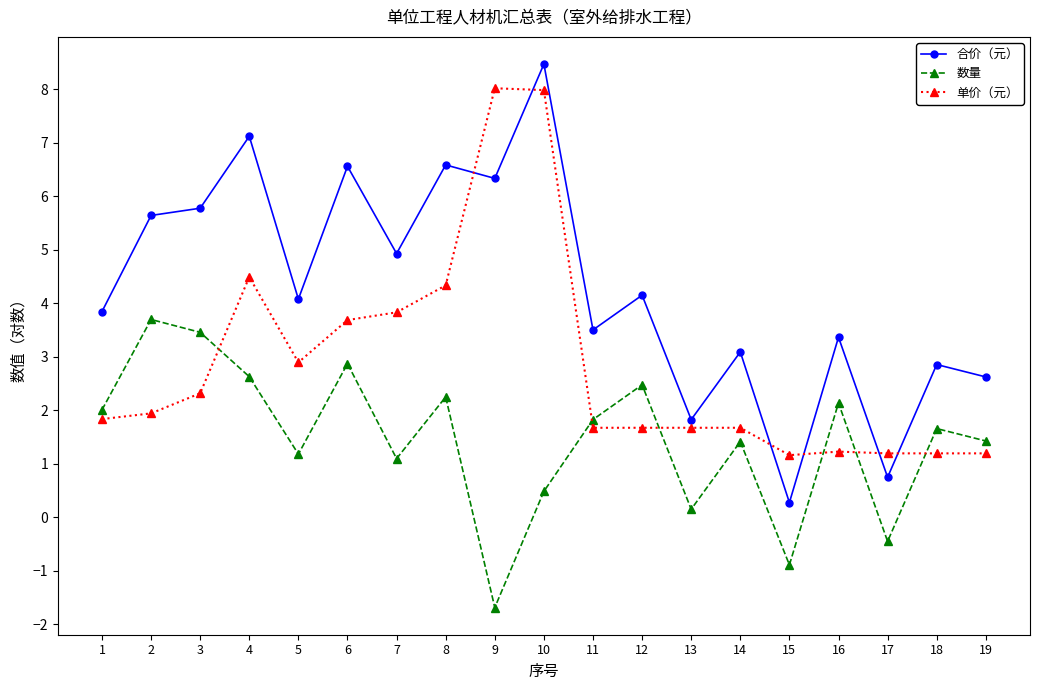

At which label does 数量 first exceed 1?

1